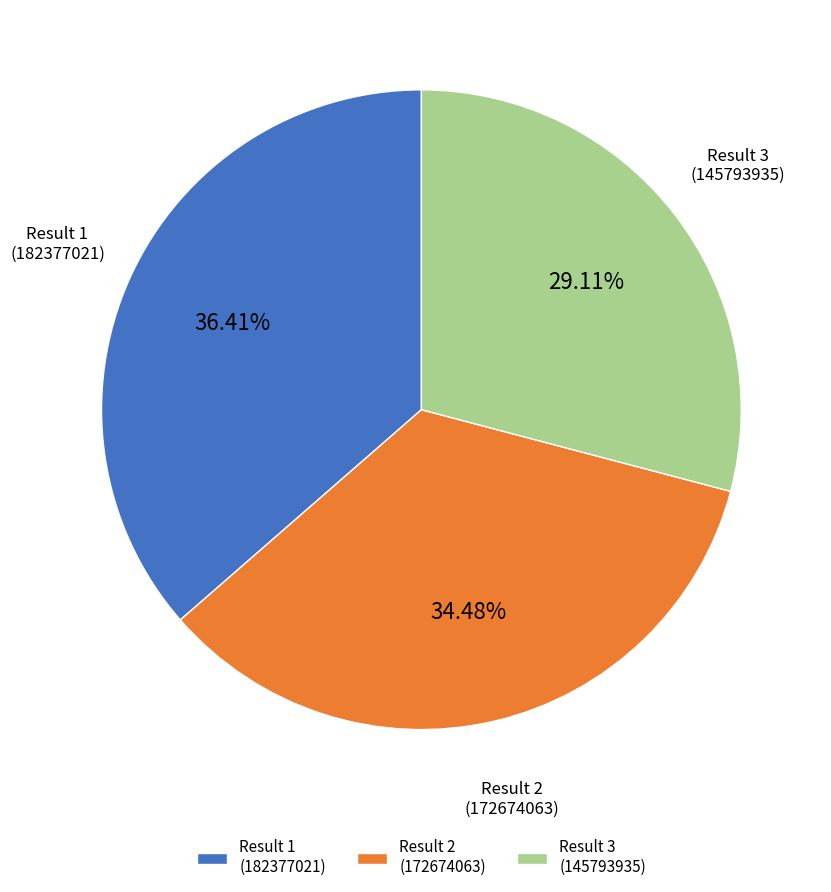

How many segments does this pie chart have?

3